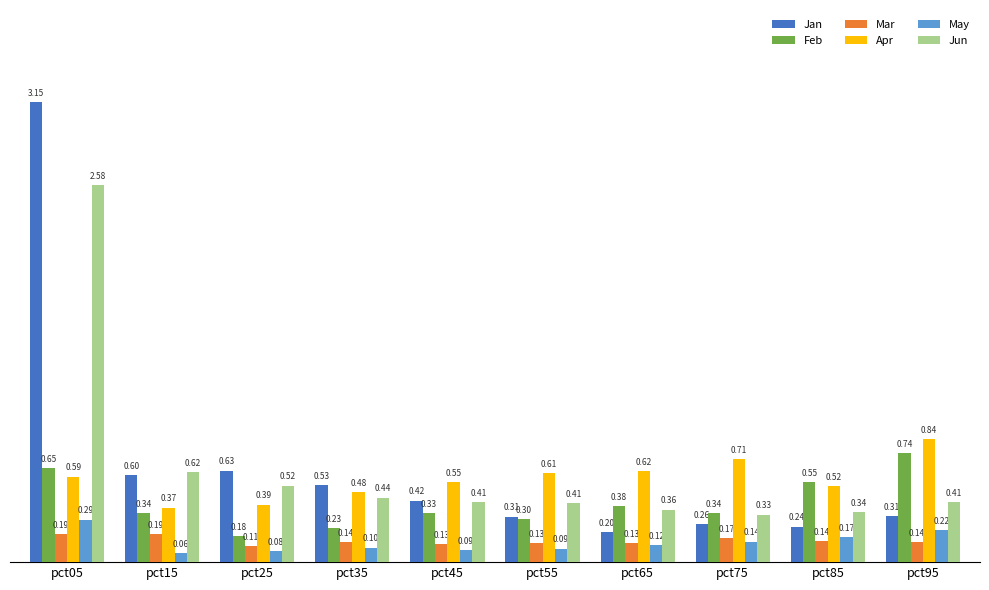

Which series changed the most between pct15 and pct65?

Jan